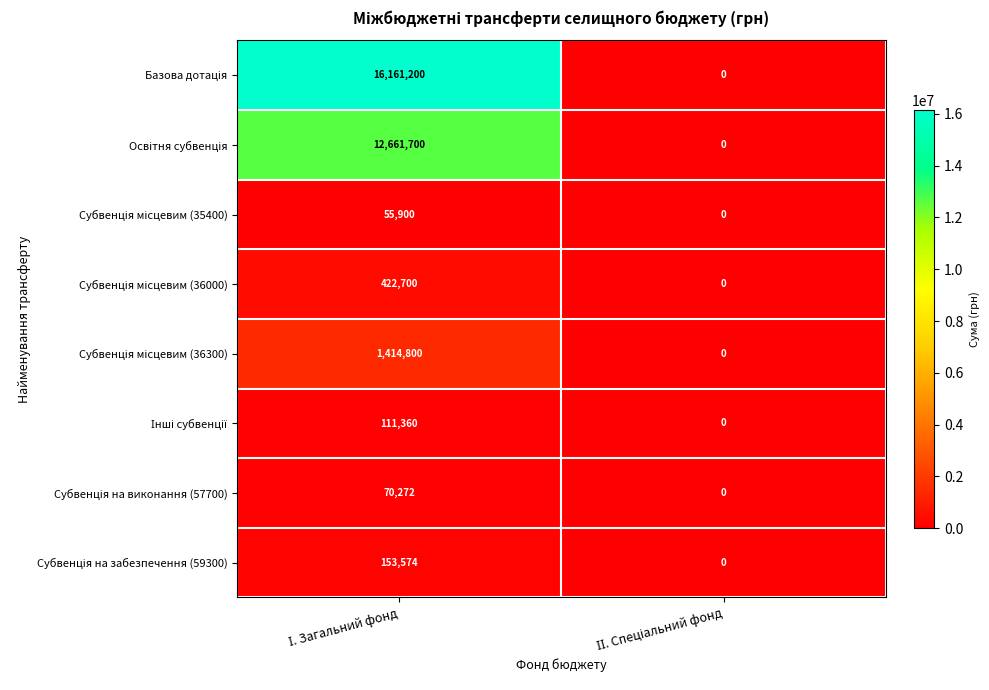

What is the maximum value shown in the chart?

16161200